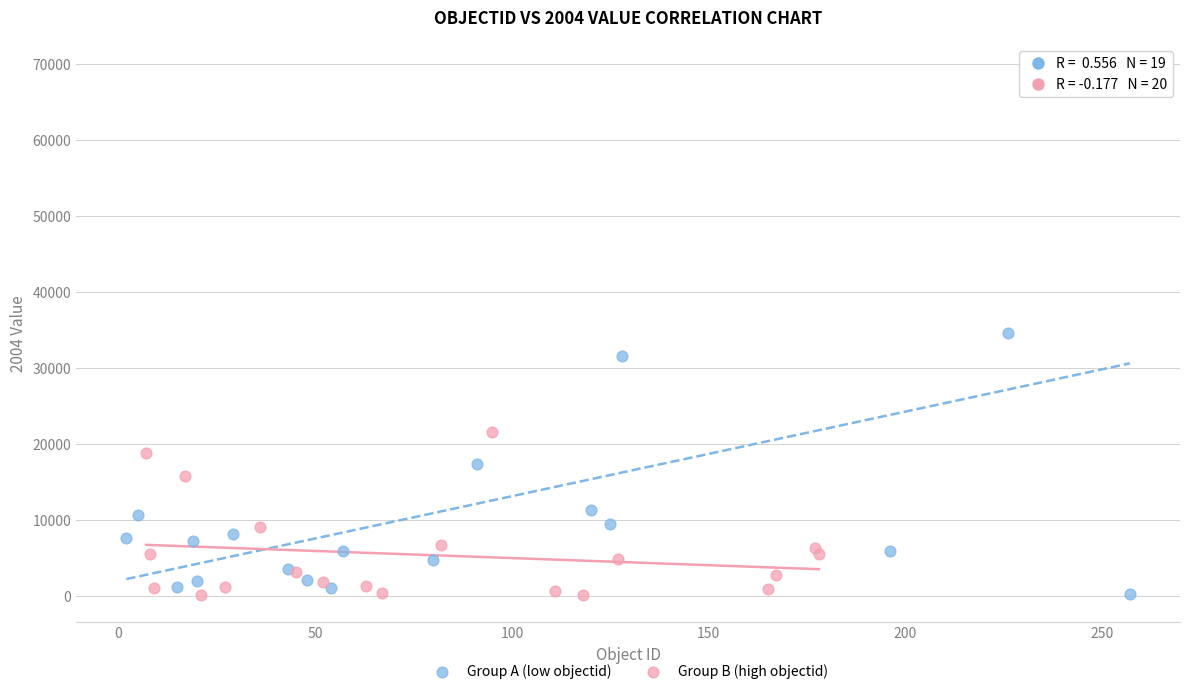

Which series reaches the maximum Y coordinate?

Group A (low objectid)